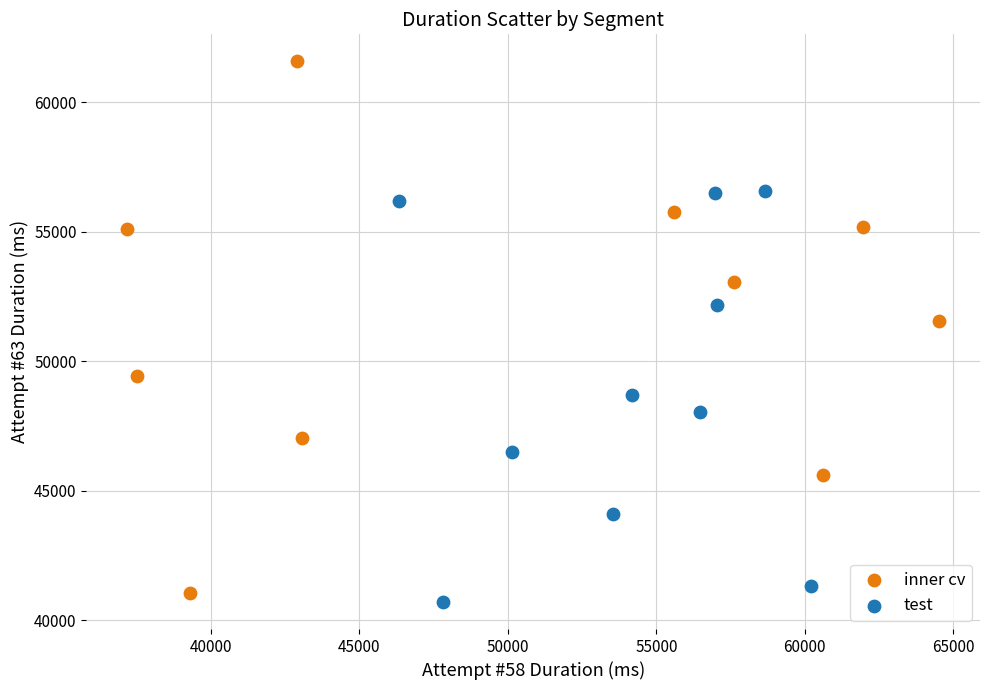

Which series reaches the maximum Y coordinate?

inner cv